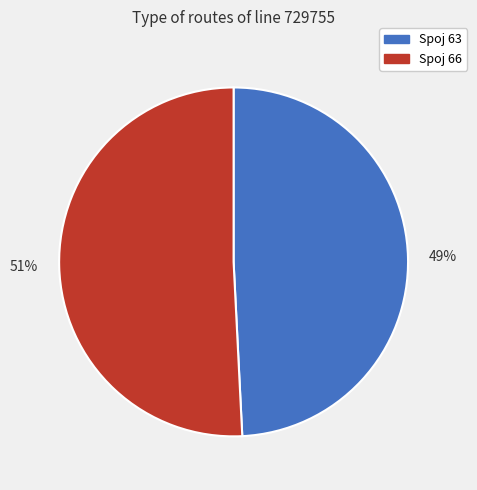

The 51% slice represents 63% of the pie. True or false?

False